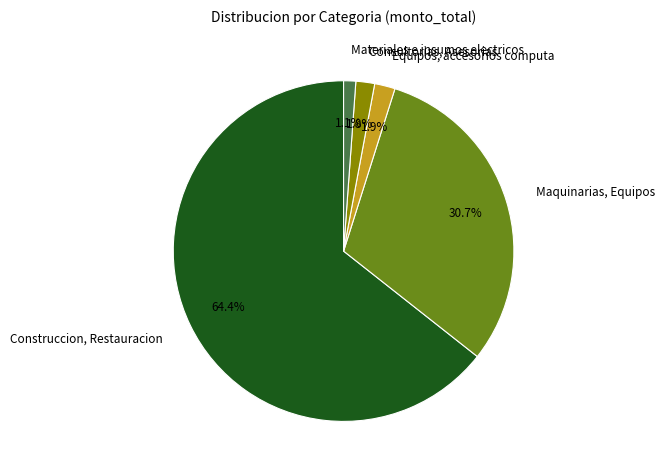

Which has a higher value, Construccion, Restauracion or Maquinarias, Equipos?

Construccion, Restauracion